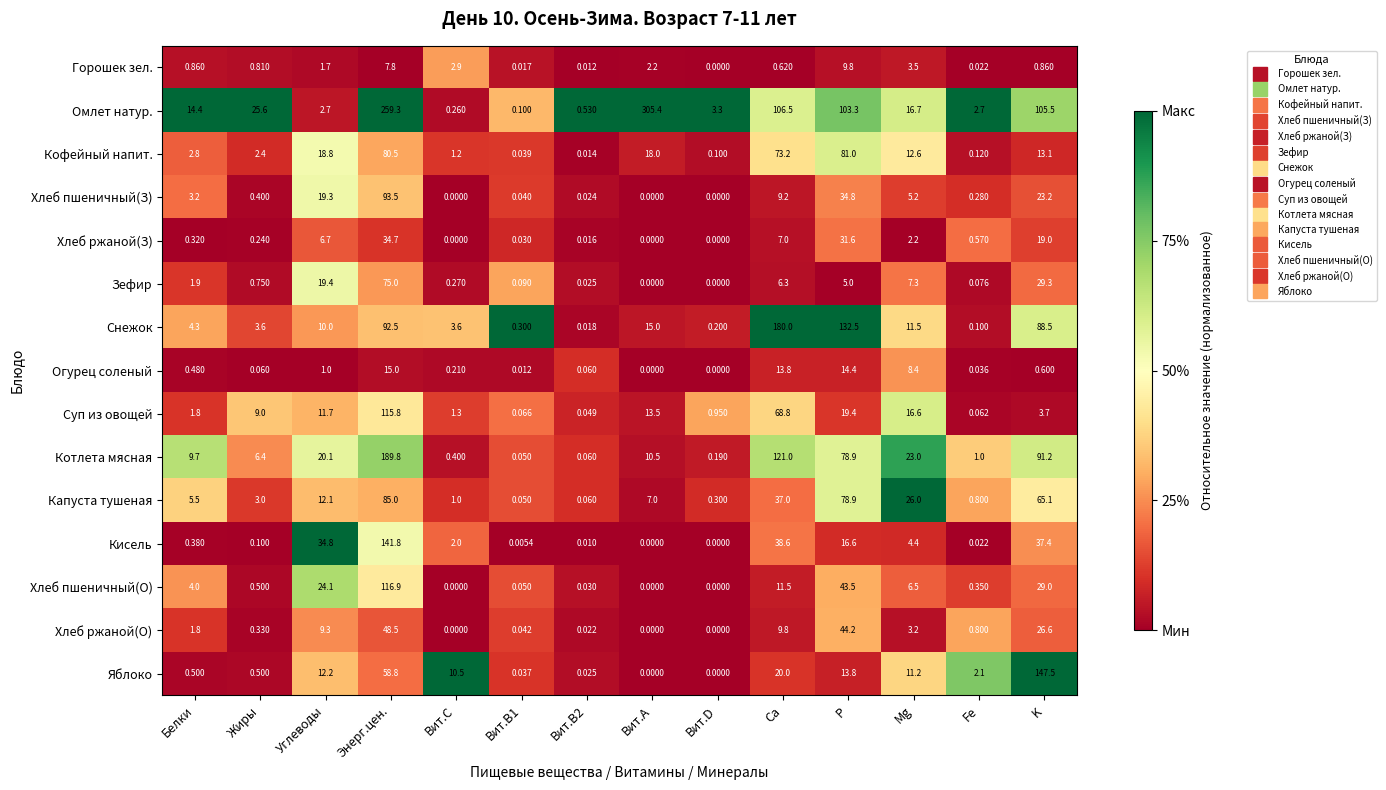

Rank the series by their maximum value, from lowest to highest.

Горошек зел., Огурец соленый, Хлеб ржаной(З), Хлеб ржаной(О), Зефир, Кофейный напит., Капуста тушеная, Хлеб пшеничный(З), Суп из овощей, Хлеб пшеничный(О), Кисель, Яблоко, Снежок, Котлета мясная, Омлет натур.